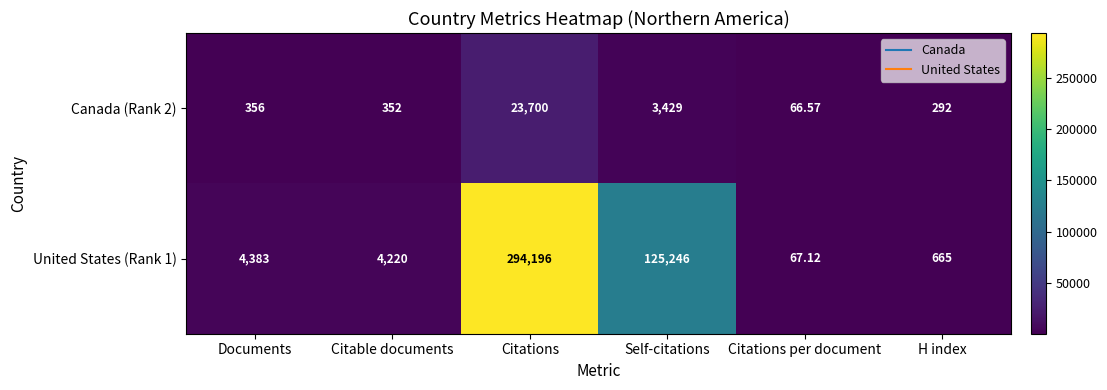

At which category does the chart reach its peak across all series?

Citations